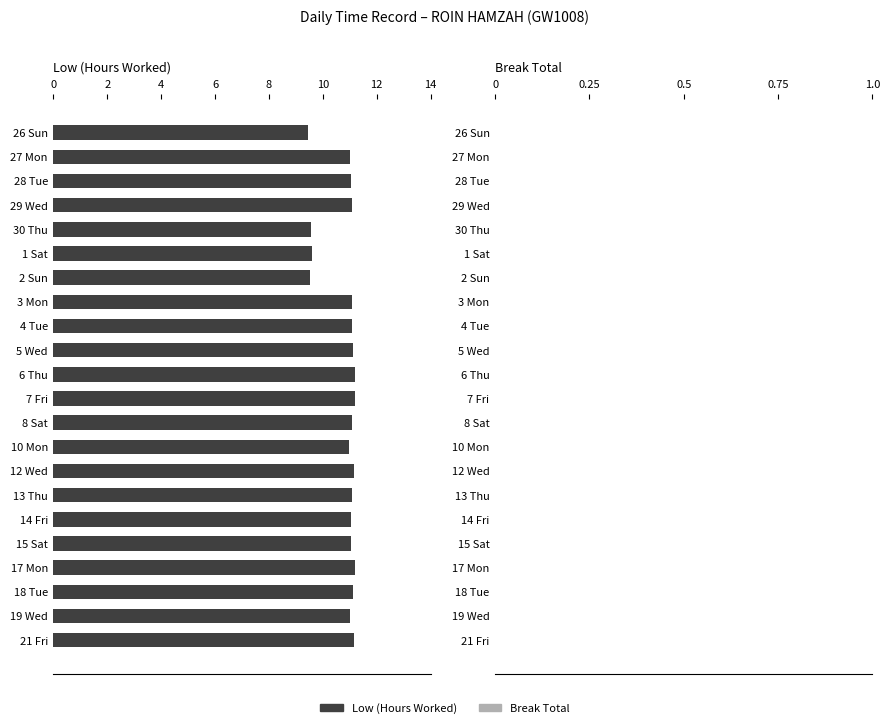

Are the bars grouped side by side (vs. stacked)?

No